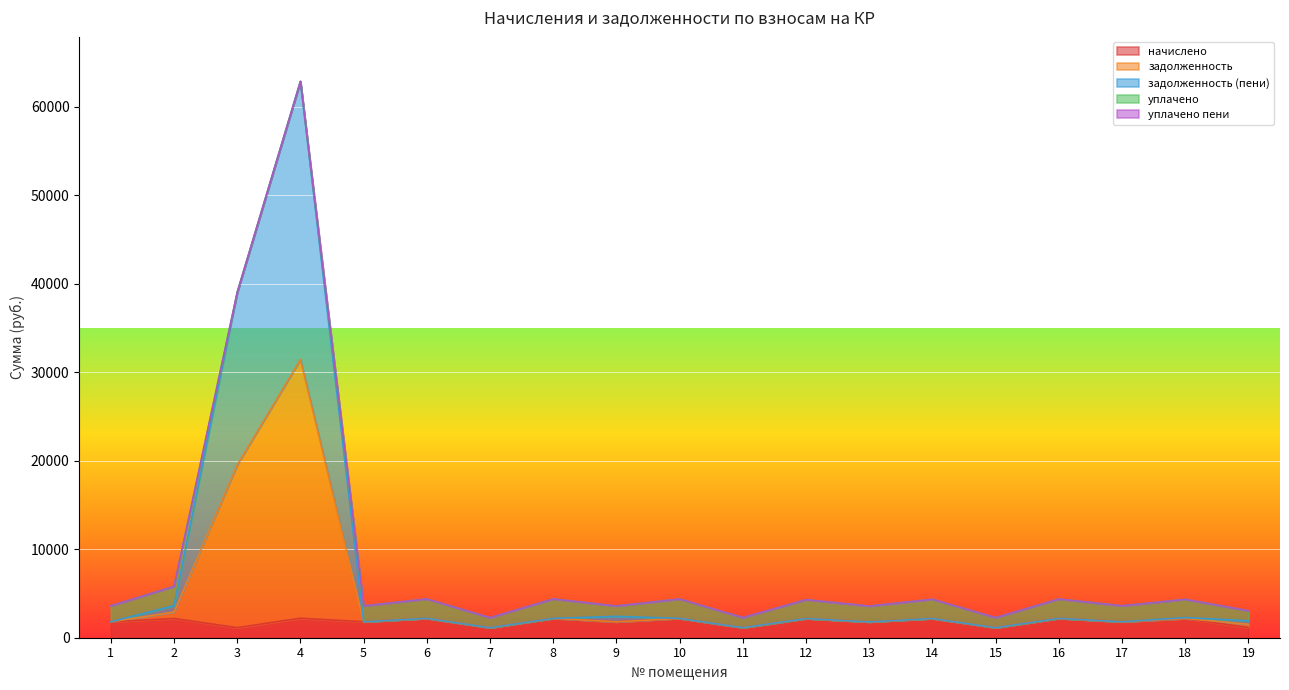

At which category is the sum across all series the highest?

4